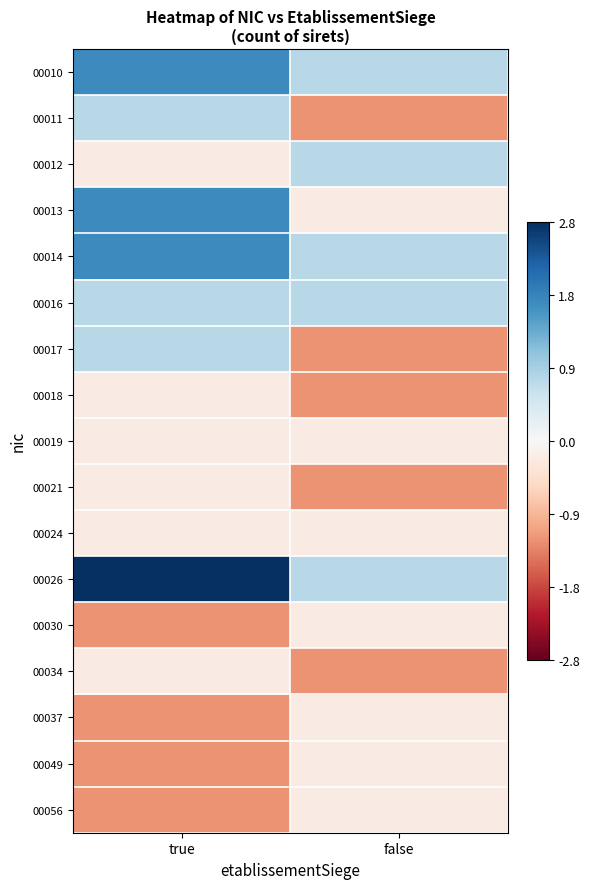

Reading right to left, transcribe all the data shown in this chart.

00010: false=0.8	true=1.8
00011: false=-1.2	true=0.8
00012: false=0.8	true=-0.2
00013: false=-0.2	true=1.8
00014: false=0.8	true=1.8
00016: false=0.8	true=0.8
00017: false=-1.2	true=0.8
00018: false=-1.2	true=-0.2
00019: false=-0.2	true=-0.2
00021: false=-1.2	true=-0.2
00024: false=-0.2	true=-0.2
00026: false=0.8	true=2.8
00030: false=-0.2	true=-1.2
00034: false=-1.2	true=-0.2
00037: false=-0.2	true=-1.2
00049: false=-0.2	true=-1.2
00056: false=-0.2	true=-1.2